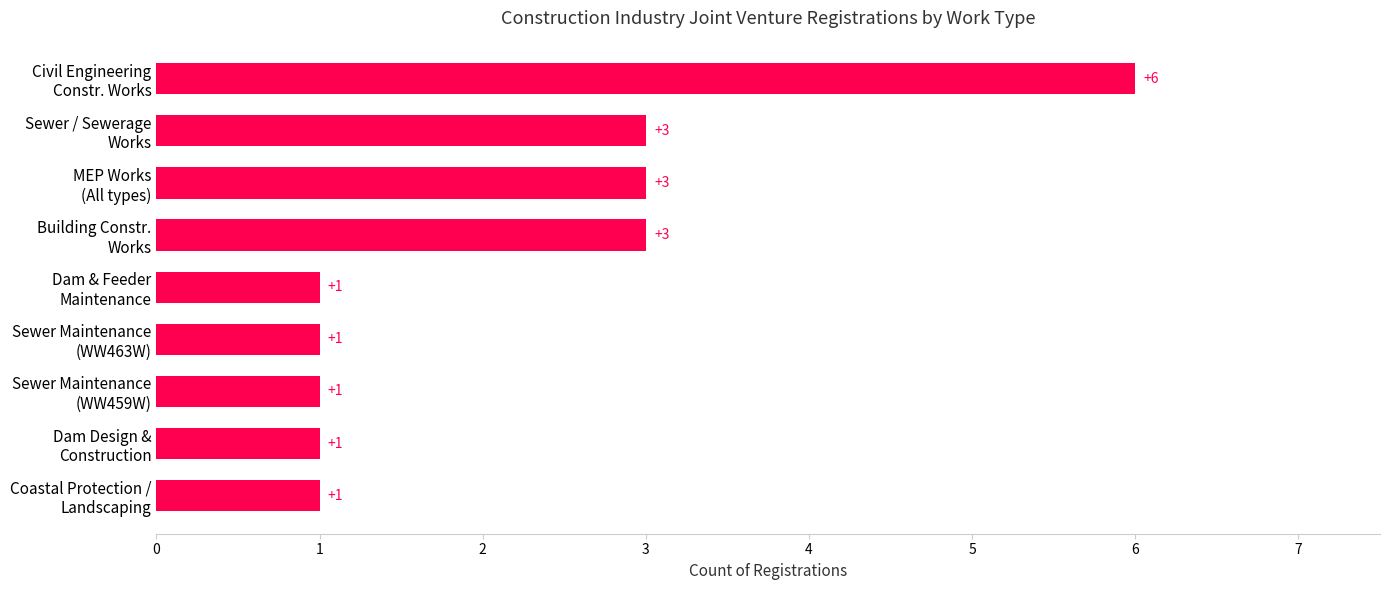

What is the difference between the maximum and minimum values?

5